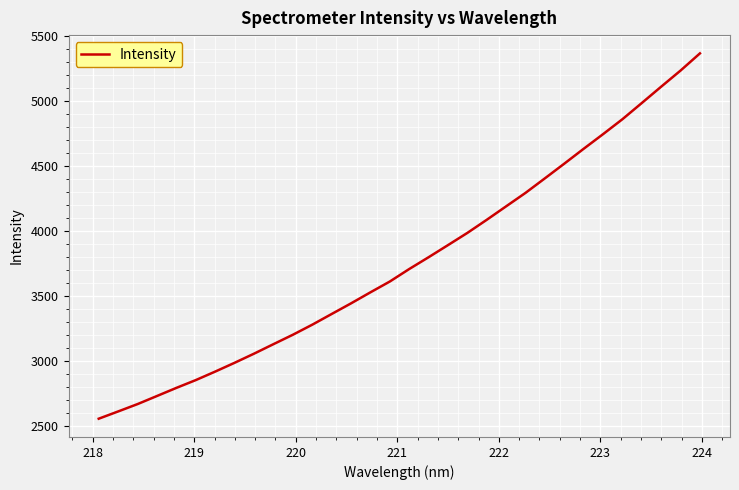

What is the difference between the maximum and minimum values?

2809.0